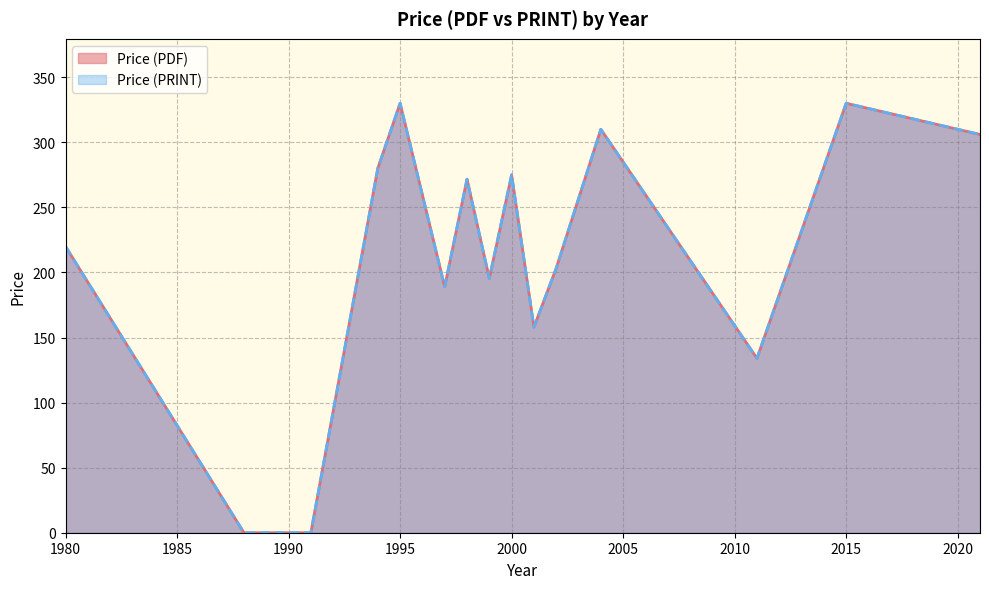

What are all the series names shown in the legend?

Price (PDF), Price (PRINT)